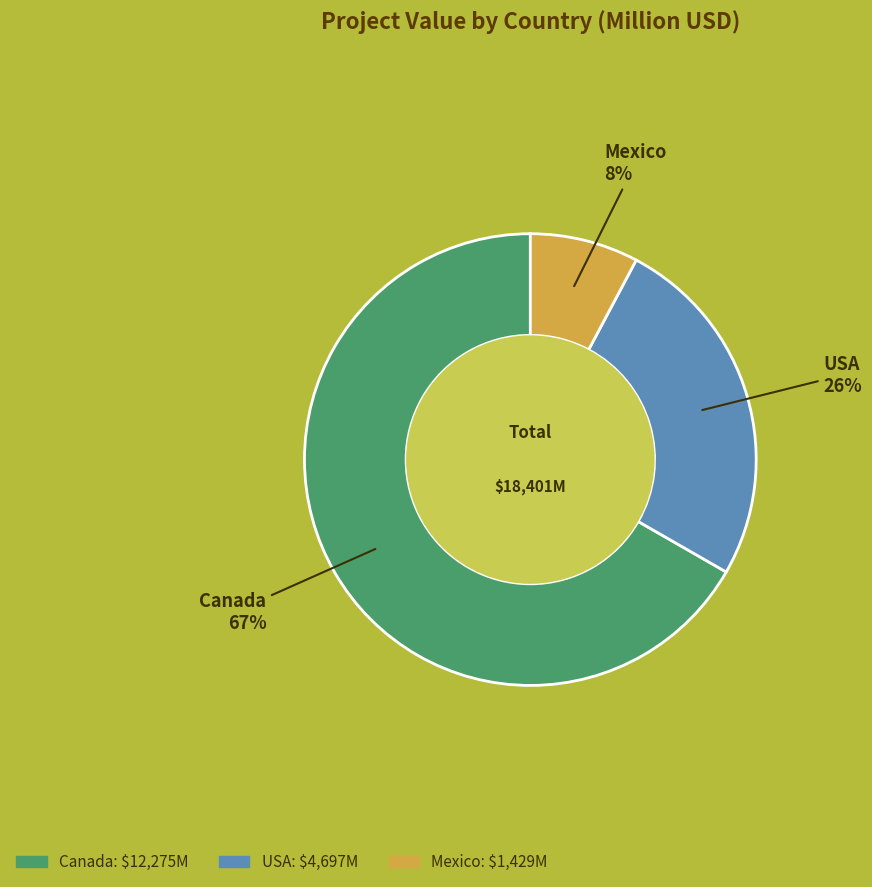

Is it true that Canada is 67% of the pie?

True